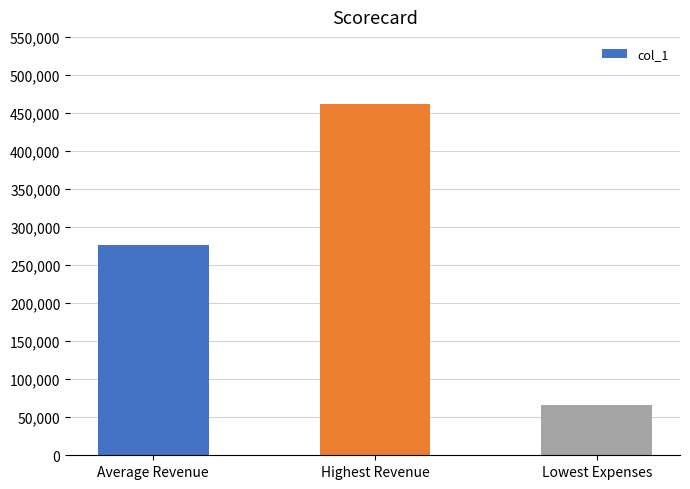

How many data points does each series have?

3